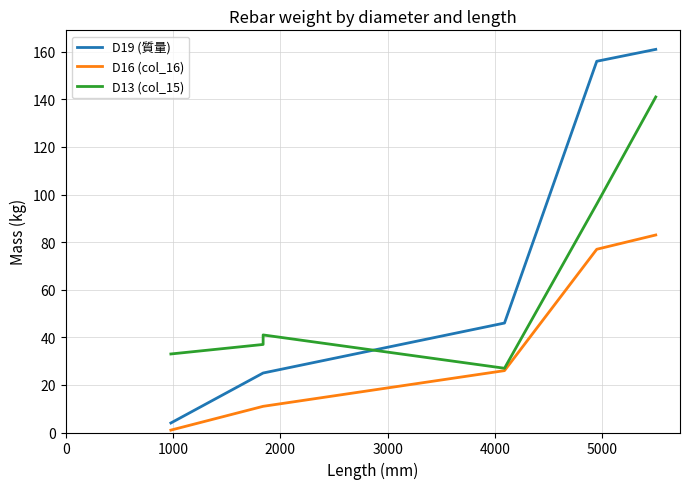

Between 2000 and 4000, which is larger?

4000